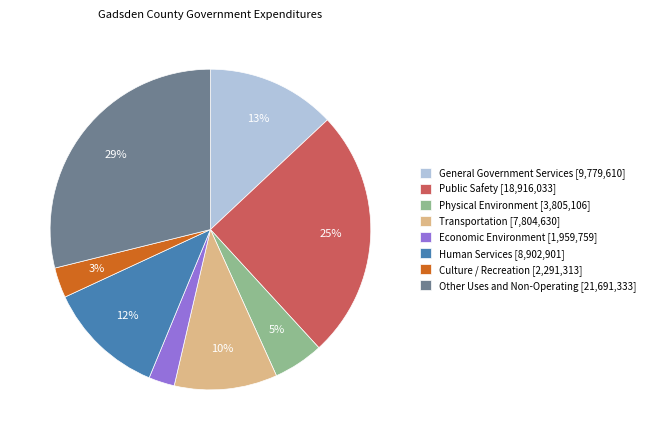

True or false: Economic Environment accounts for 3% of the total.

True